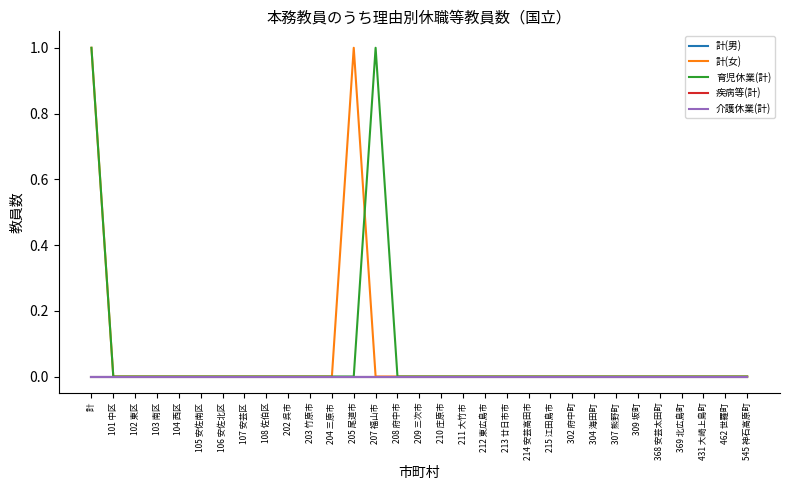

At which category does the chart reach its peak across all series?

計